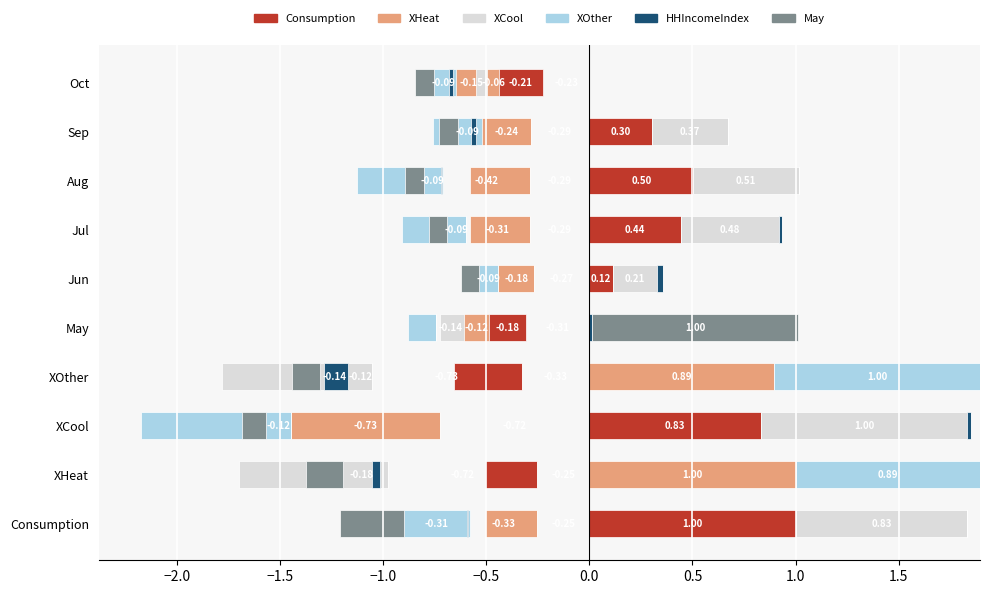

Which series changed the most between XHeat and Jun?

XCool